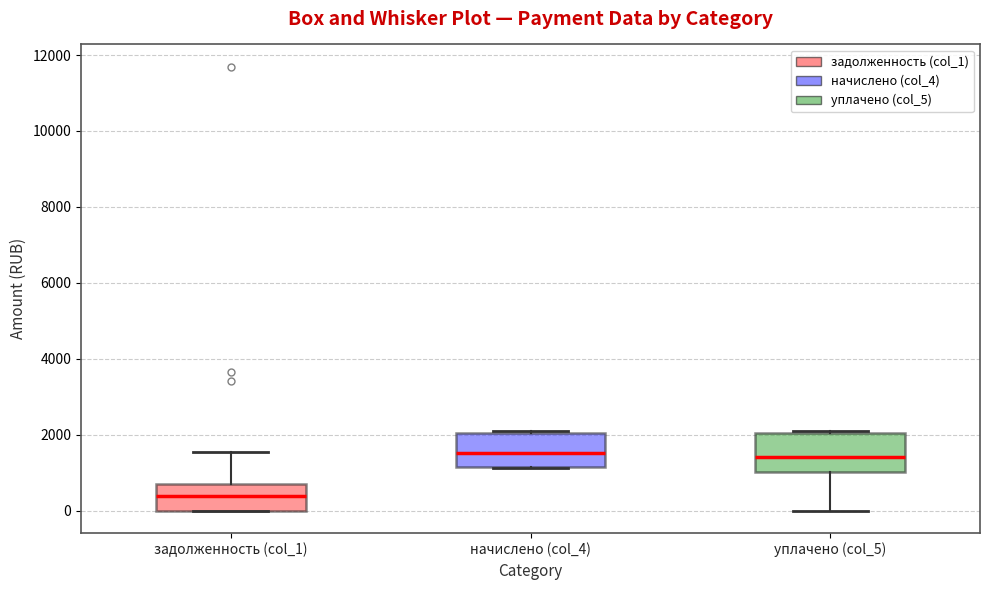

Reading left to right, read every box against the y-axis: the position of its median line, the range the box covers, and the ends of its whiskers. The values are not printed on the chart, so give them approximately, as read against the axis.

задолженность (col_1): median 400, box 0 to 600, whiskers 0 to 1600
начислено (col_4): median 1600, box 1200 to 2000, whiskers 1200 to 2000
уплачено (col_5): median 1400, box 1000 to 2000, whiskers 0 to 2000